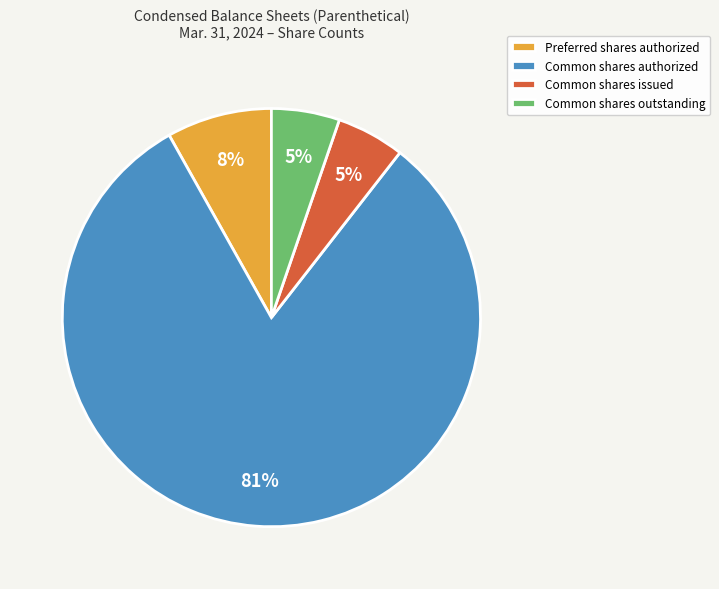

What is the largest slice in the pie chart?

Common shares authorized